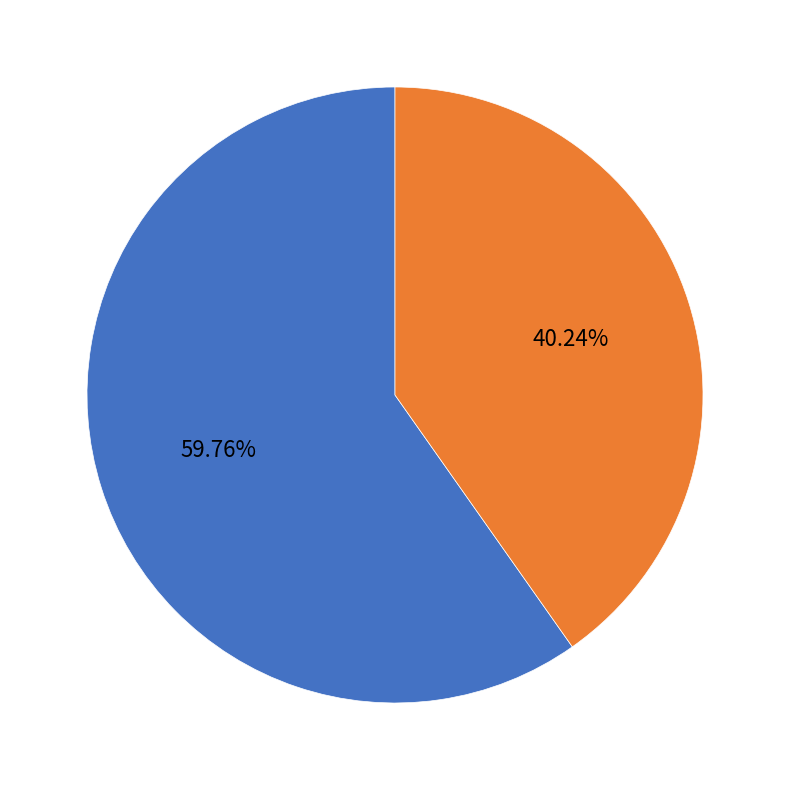

How many segments does this pie chart have?

2